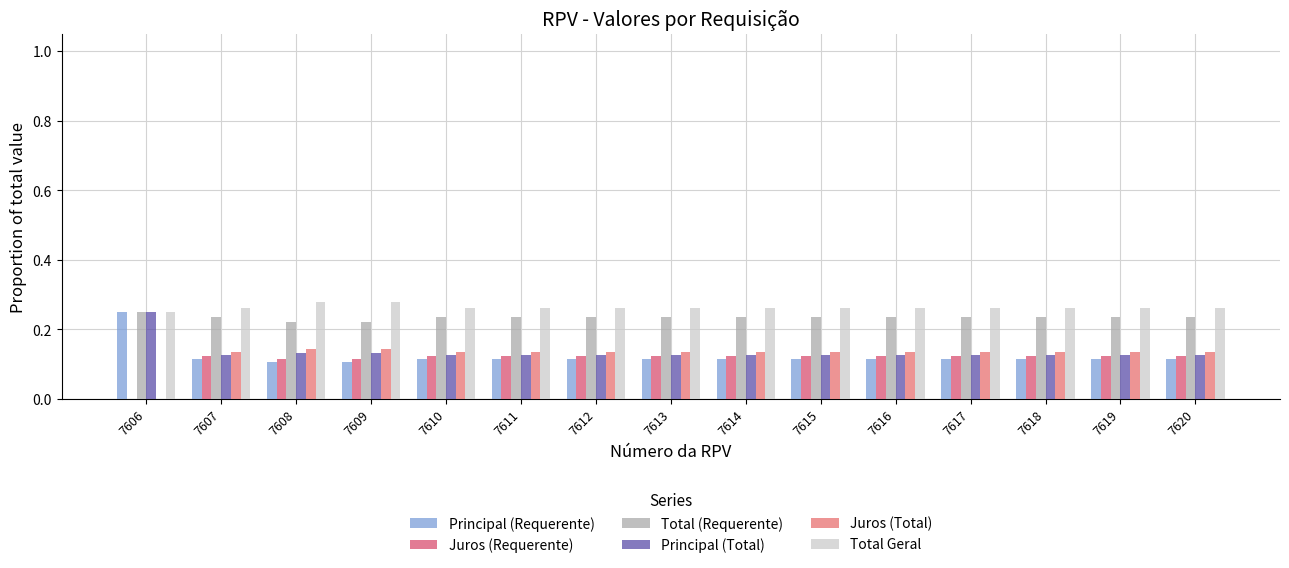

How many groups of bars are there?

15